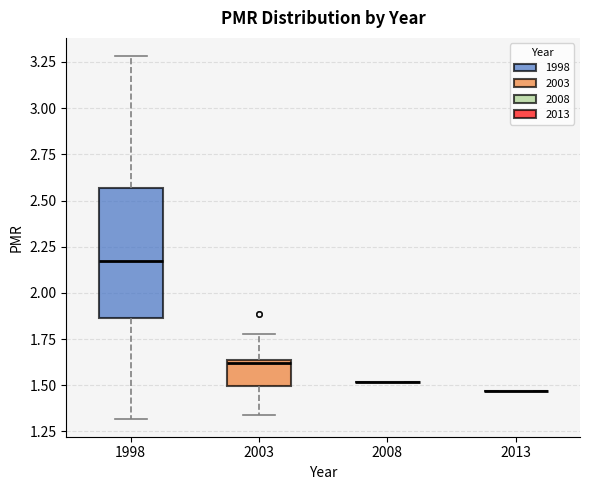

Reading left to right, read every box against the y-axis: the position of its median line, the range the box covers, and the ends of its whiskers. The values are not printed on the chart, so give them approximately, as read against the axis.

1998: median 2.15, box 1.85 to 2.55, whiskers 1.30 to 3.30
2003: median 1.60, box 1.50 to 1.65, whiskers 1.35 to 1.75
2008: box collapsed to a line at 1.50, whiskers 1.50 to 1.50
2013: box collapsed to a line at 1.45, whiskers 1.45 to 1.45